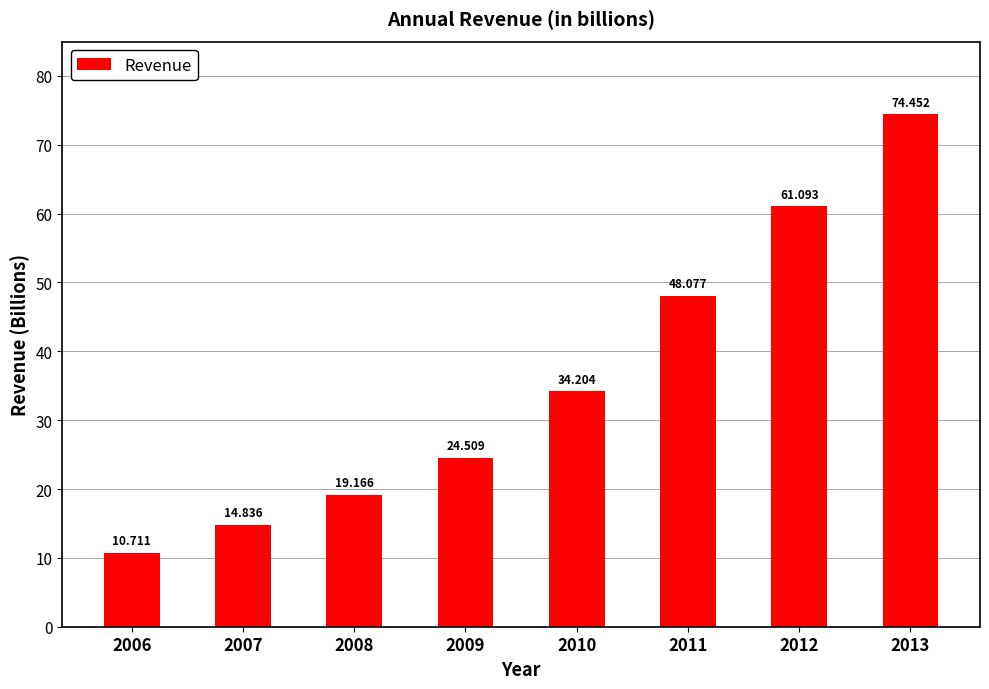

Between 2013 and 2007, which is larger?

2013